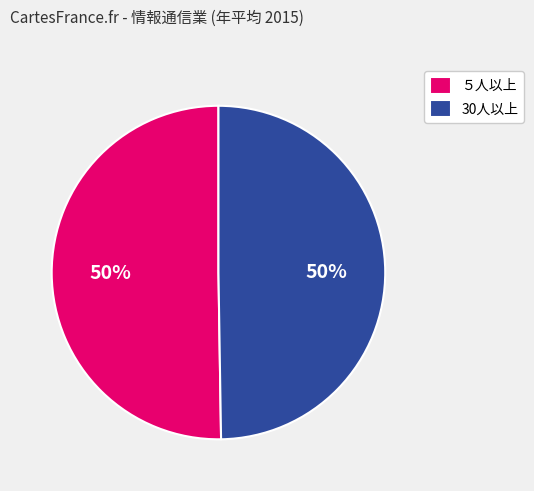

Do 30人以上 and ５人以上 together represent more than half of the pie?

Yes